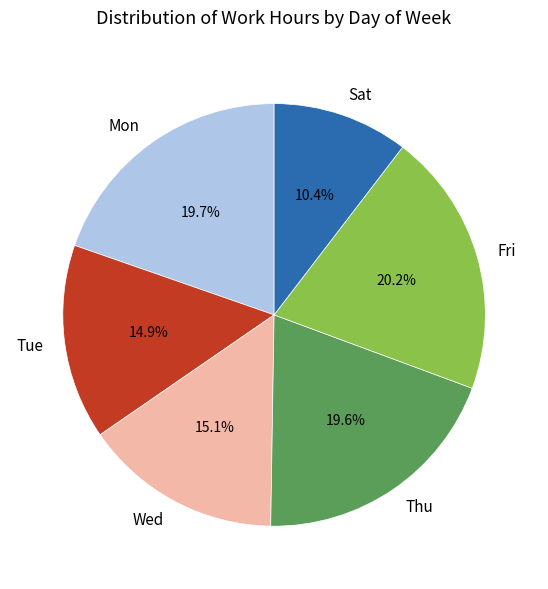

Approximately how many times larger is the value at Sat compared to Tue?

0.7